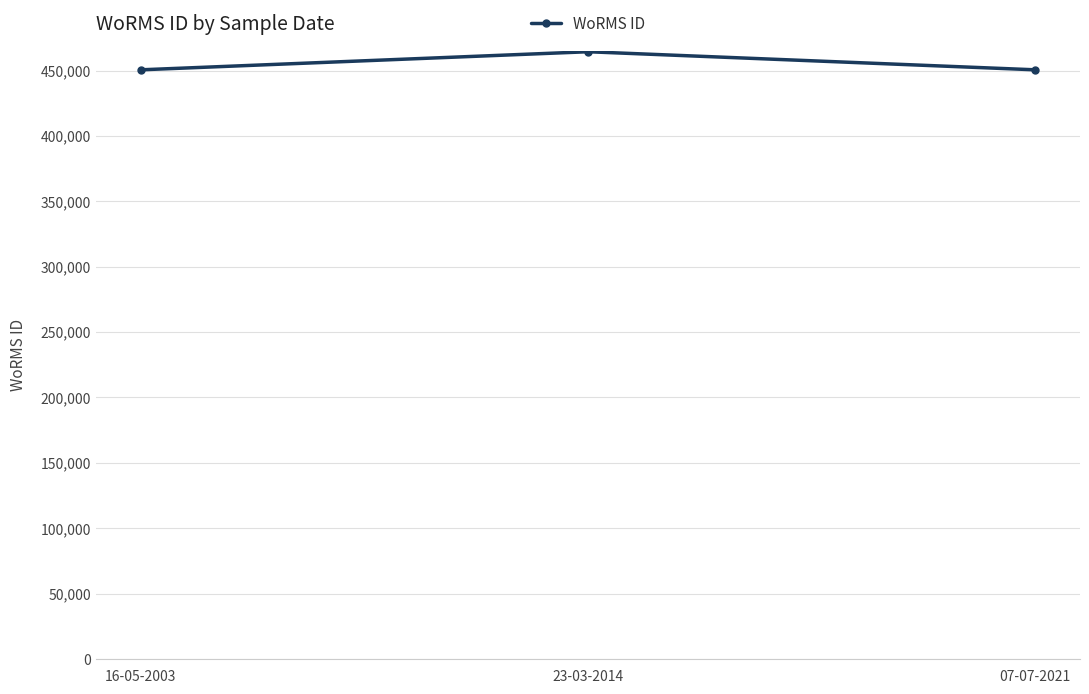

What is the label of the 3rd point from the left?

07-07-2021